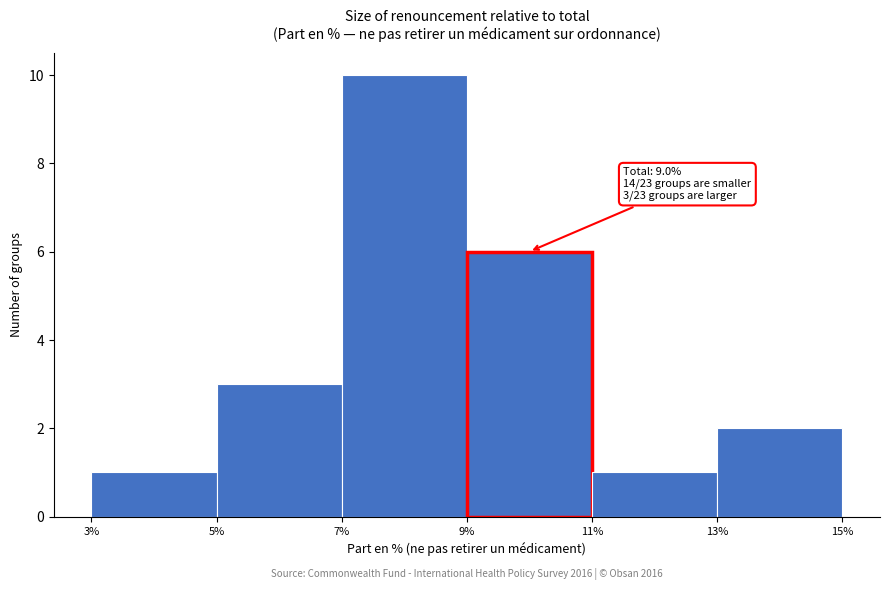

Which range on the x-axis has the tallest bar?

7% to 9%